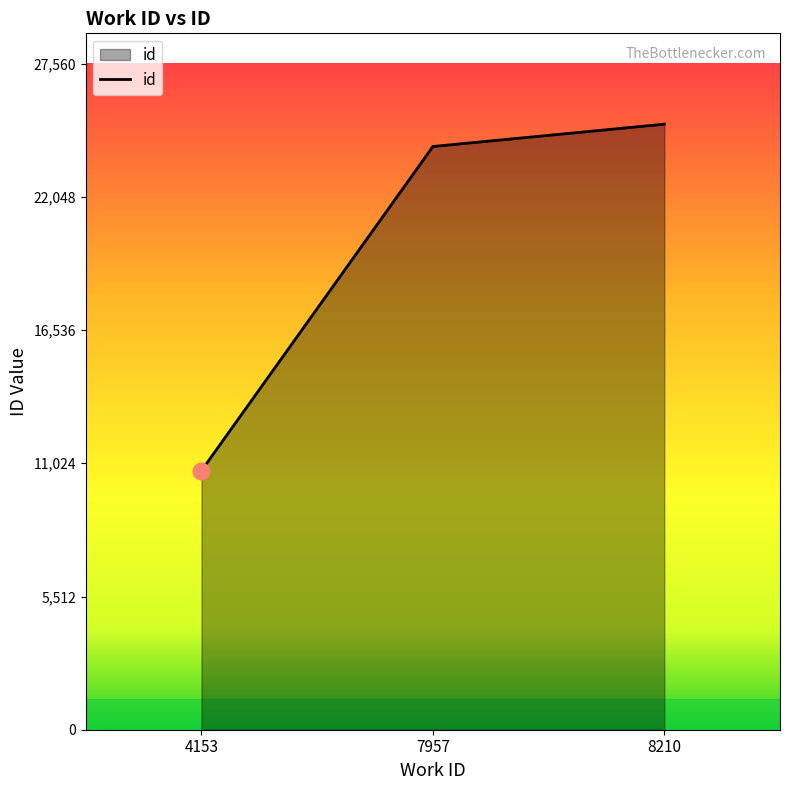

What is the maximum value shown in the chart?

25055